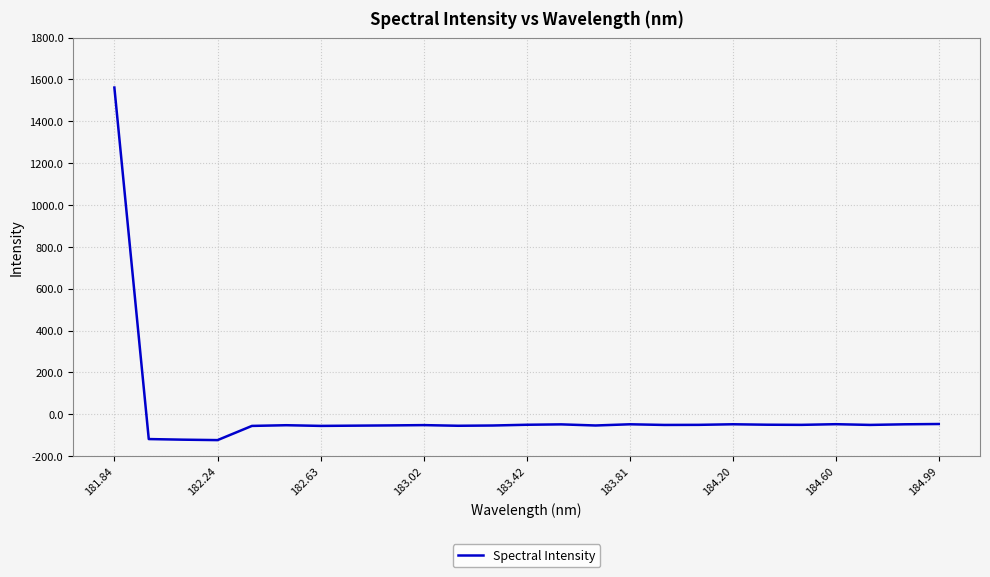

What is the greatest value displayed?

1561.2